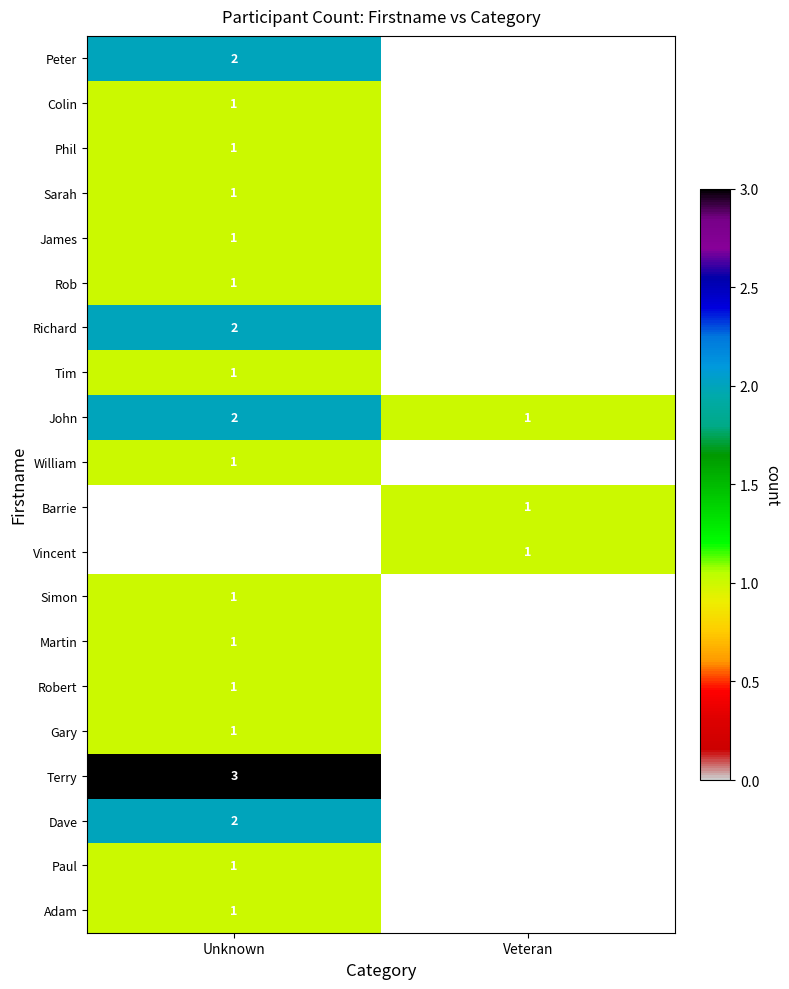

Is it true that Peter equals 0 at Unknown?

False